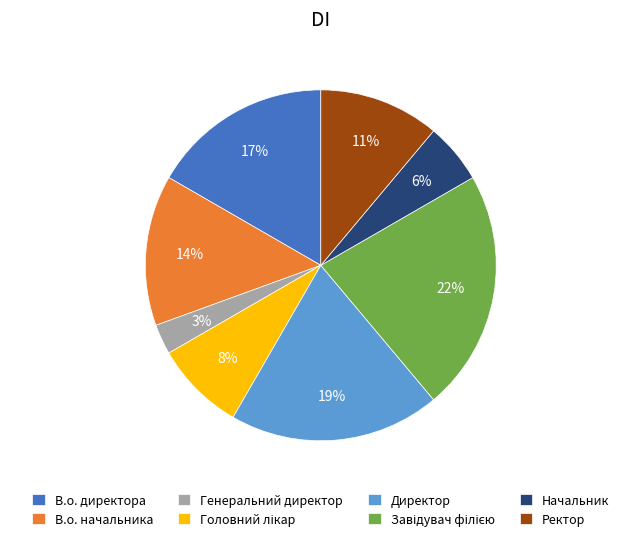

What is the ratio of the value at Директор to the value at В.о. начальника?

1.4